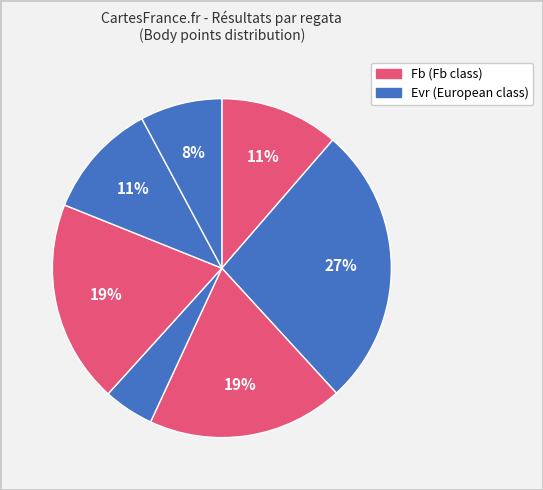

How many slices are in this pie chart?

7